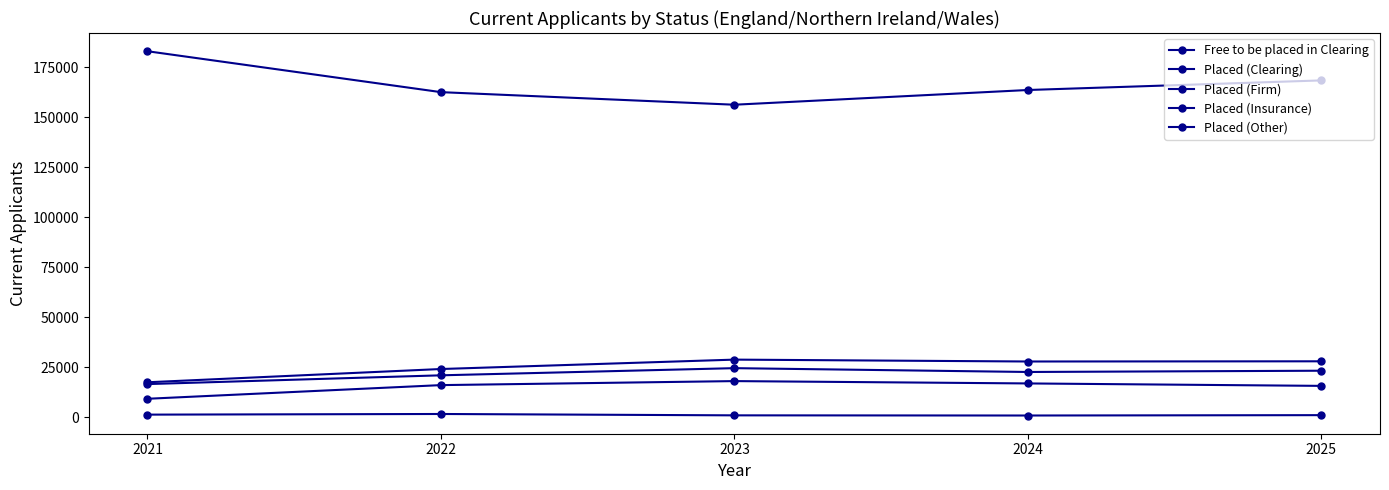

Does the chart have visible grid lines?

No